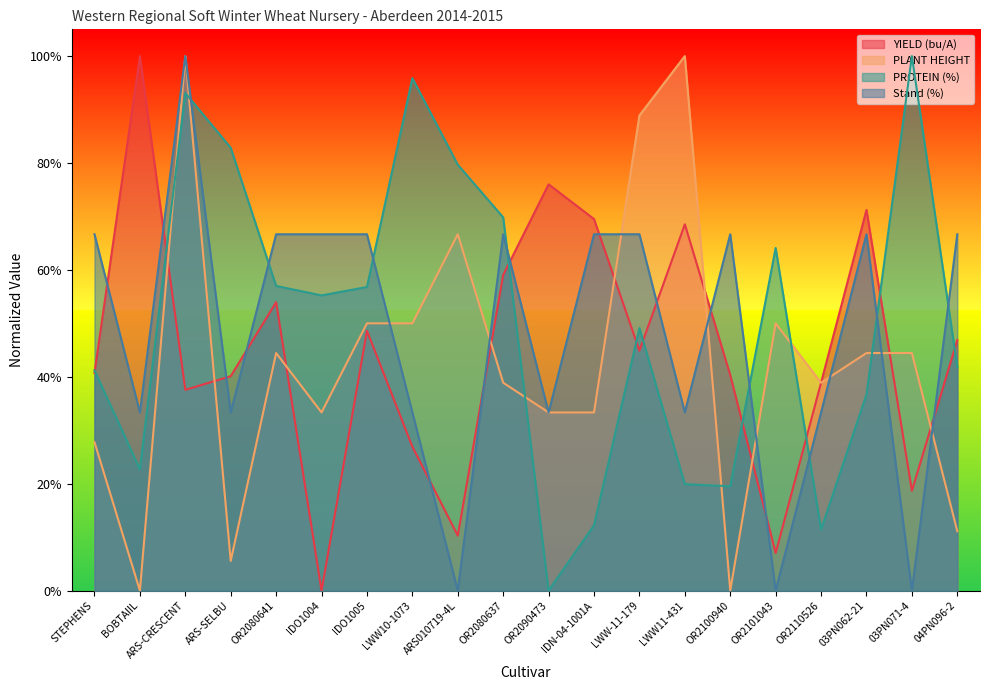

Rank the series at 03PN062-21 from highest to lowest value.

YIELD (bu/A), Stand (%), PLANT HEIGHT, PROTEIN (%)